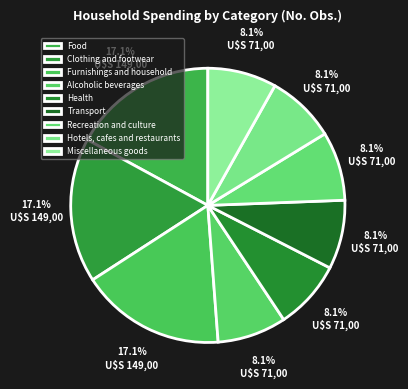

How many segments does this pie chart have?

9